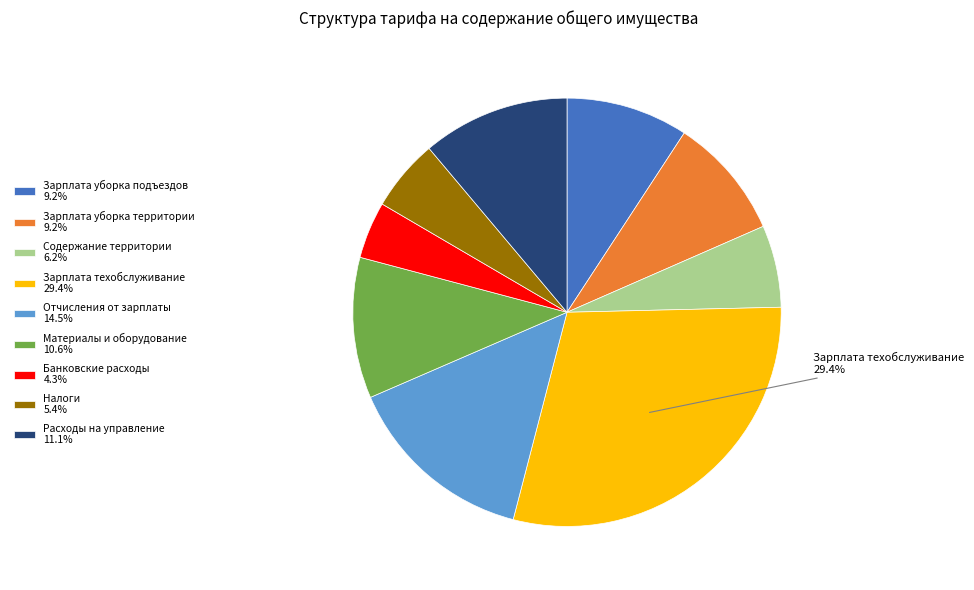

Does any single category account for the majority?

No